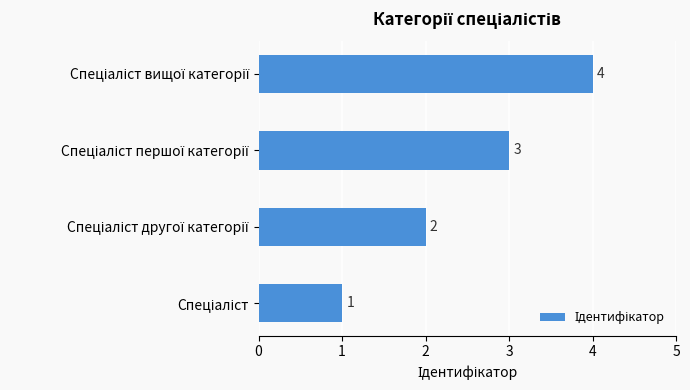

What is the difference between the maximum and minimum values?

3